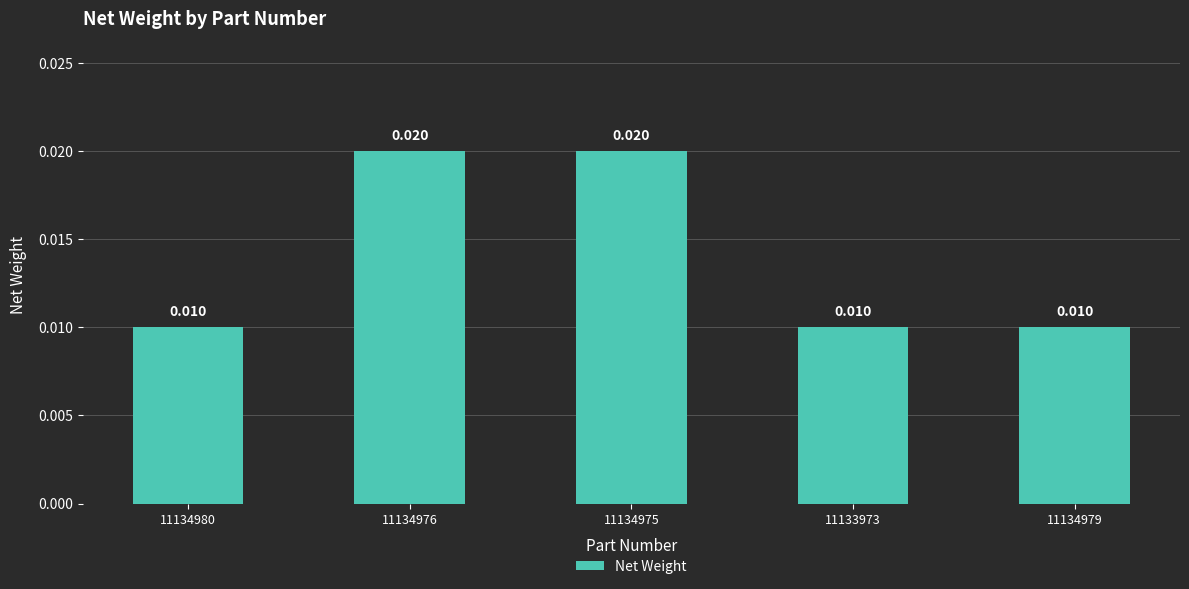

List the labels in order of value, largest first.

11134976, 11134975, 11134980, 11133973, 11134979